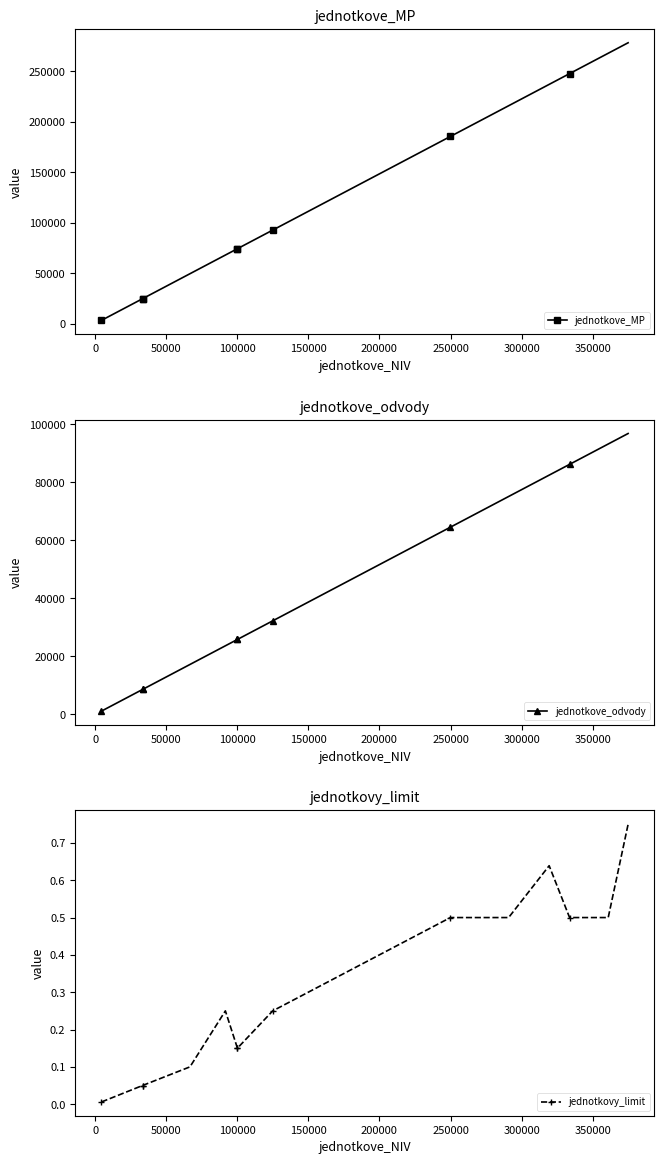

The value of jednotkovy_limit at 200000 is 0.0. True or false?

False